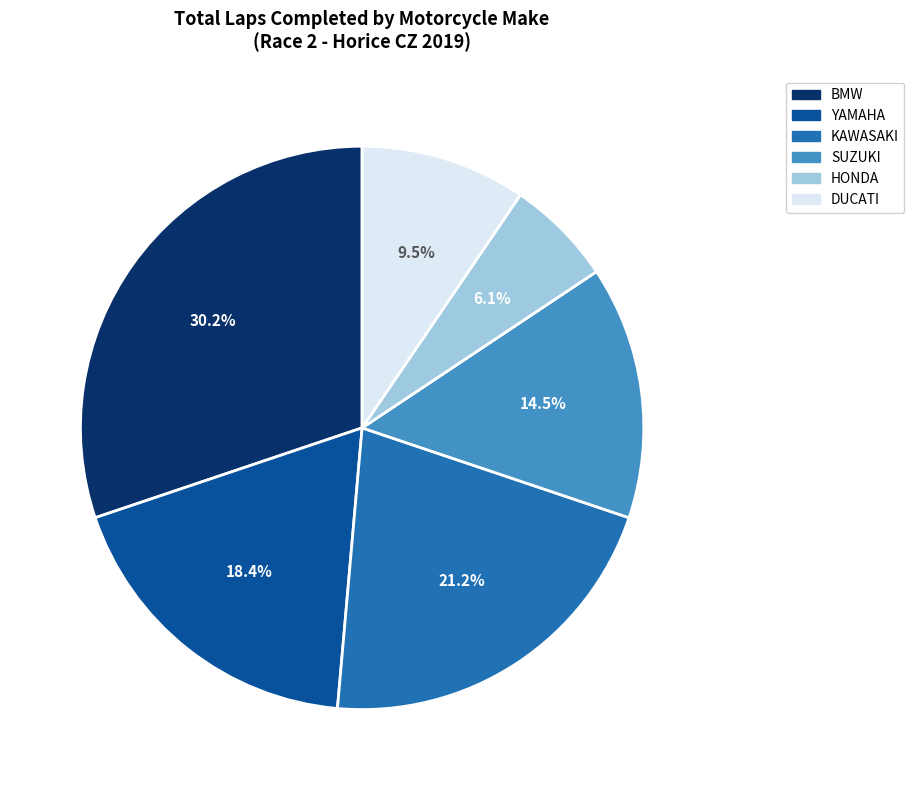

Does any single category account for the majority?

No